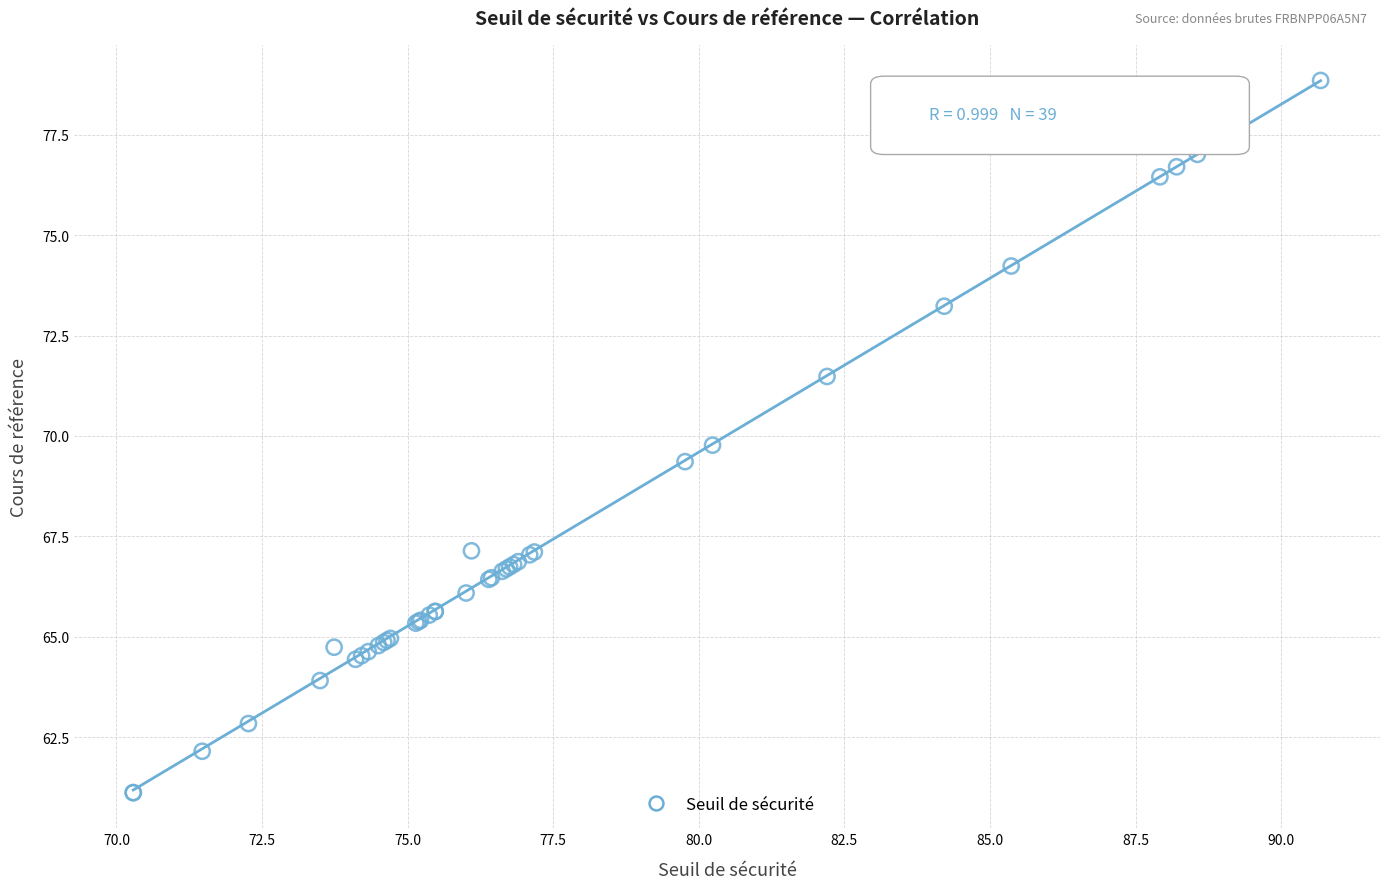

What Y value in the scatter plot is closest to 69?

69.4